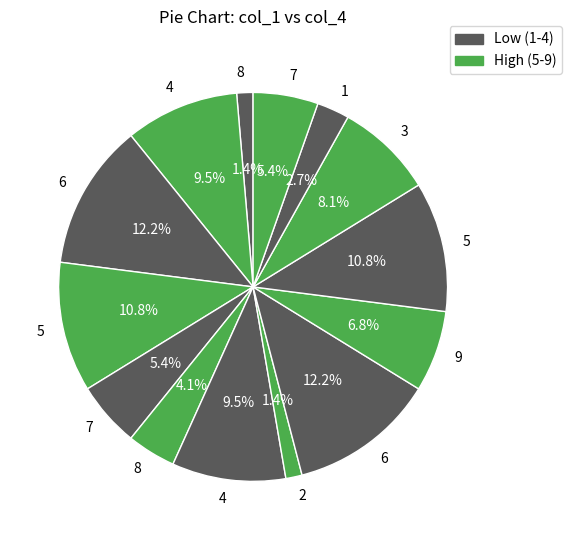

How many slices are in this pie chart?

14